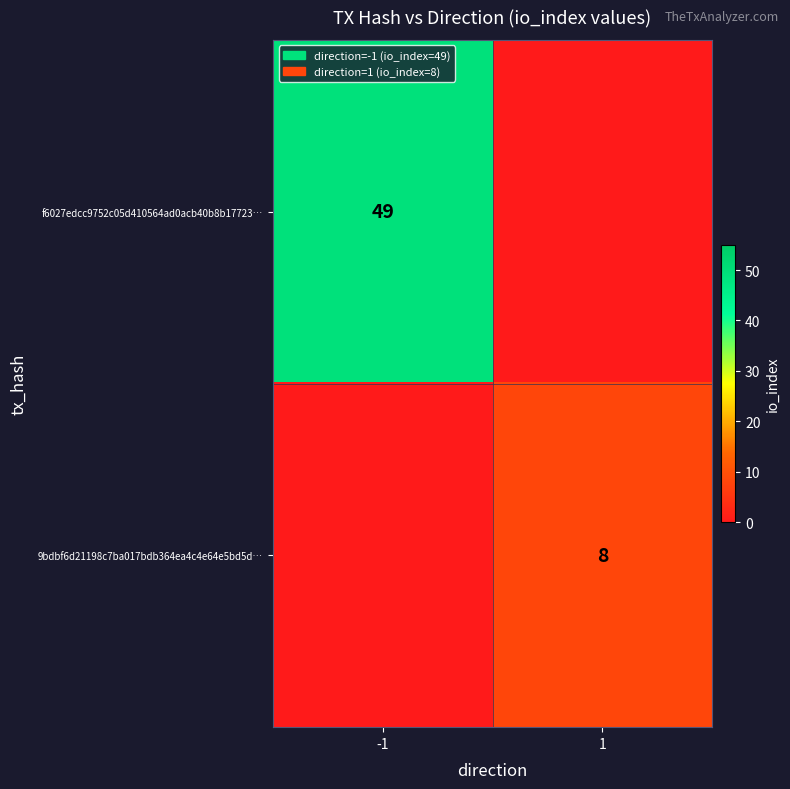

Is it true that 9bdbf6d21198c7ba017bdb364ea4c4e64e5bd5d… equals 8 at 1?

True